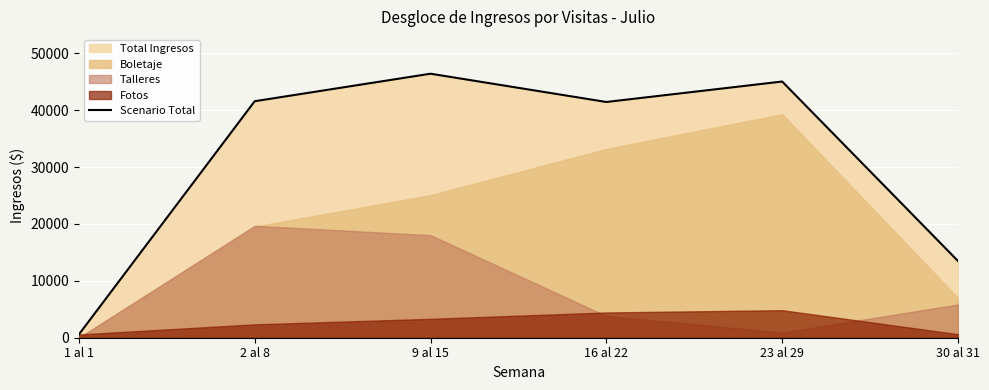

How many data points are less than 41575?

3